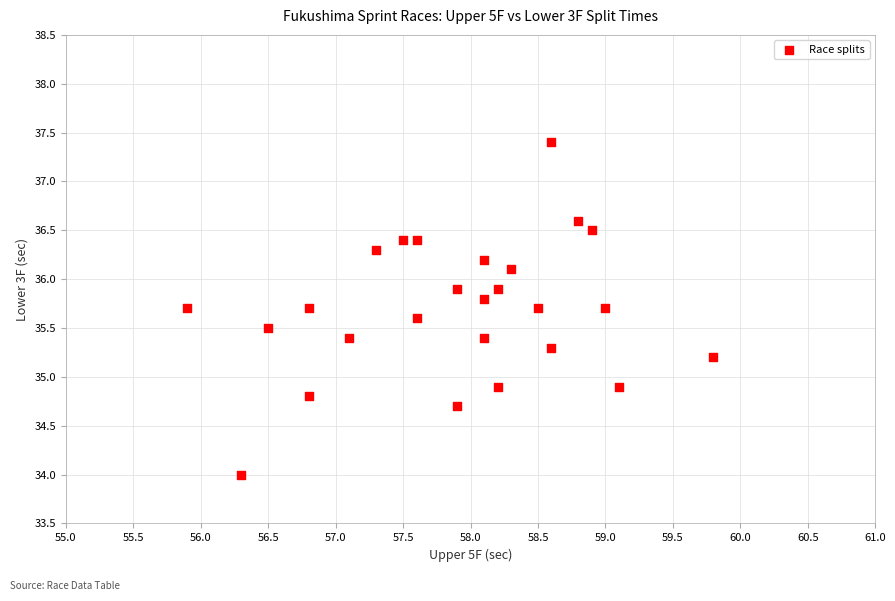

What is the range of Y values (max minus min)?

3.4